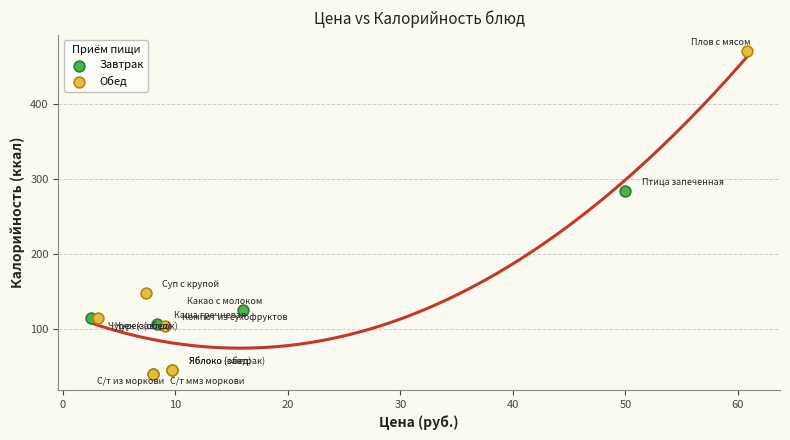

Which series reaches the maximum Y coordinate?

Обед